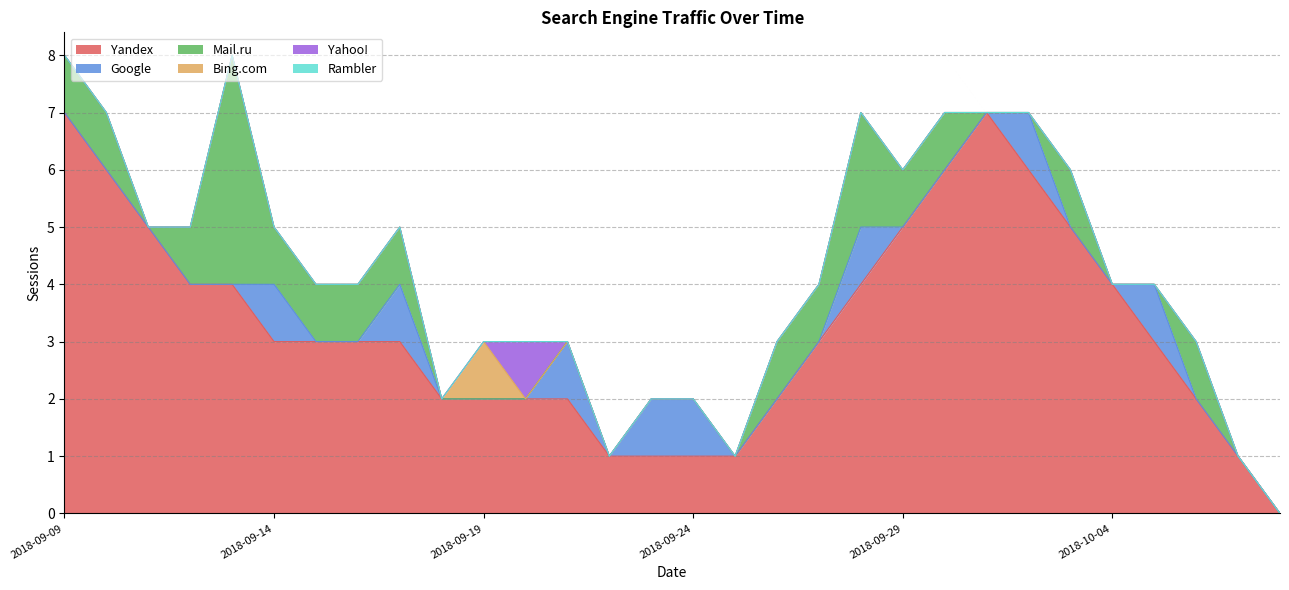

The value of Yandex at 2018-10-02 is 6. True or false?

True